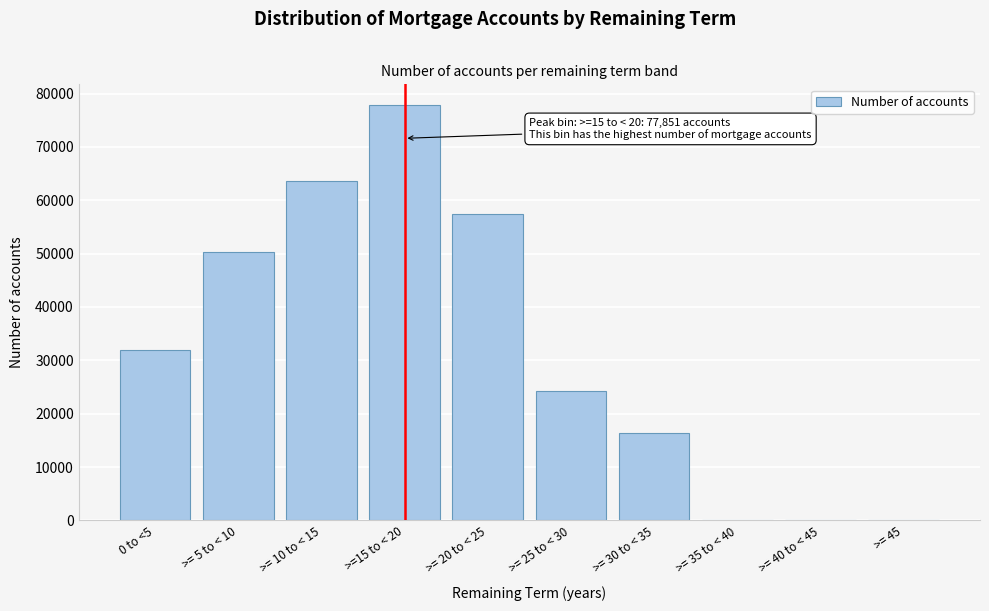

What is the sum of all values?

321968